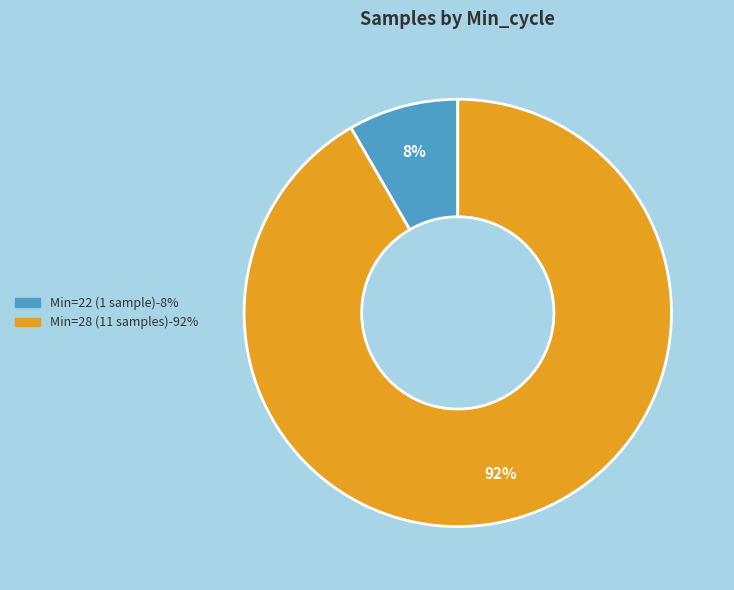

Does any single category account for the majority?

Yes